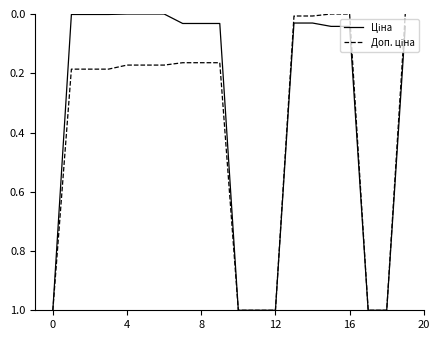

How many categories are shown in the chart?

20